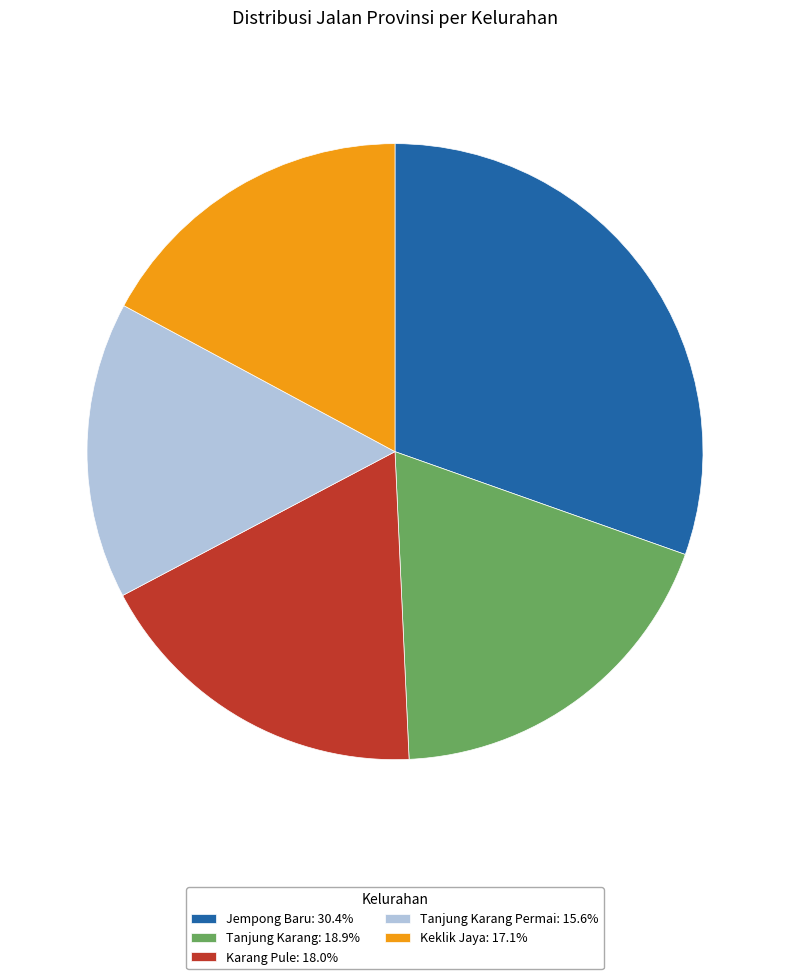

Does any single category account for the majority?

No